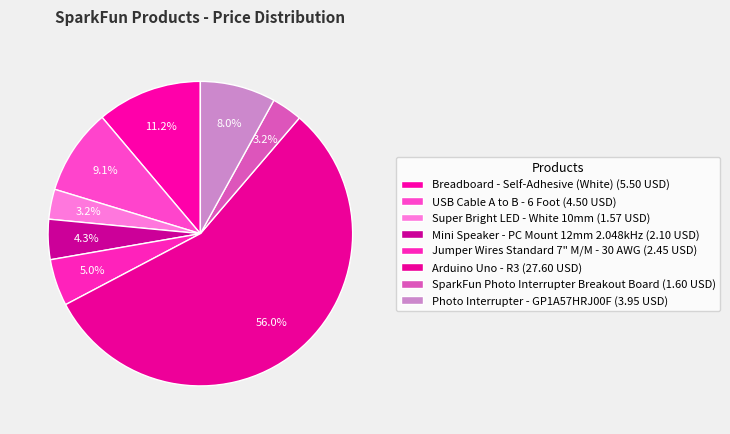

Do Breadboard - Self-Adhesive (White) and Super Bright LED - White 10mm together represent more than half of the pie?

No